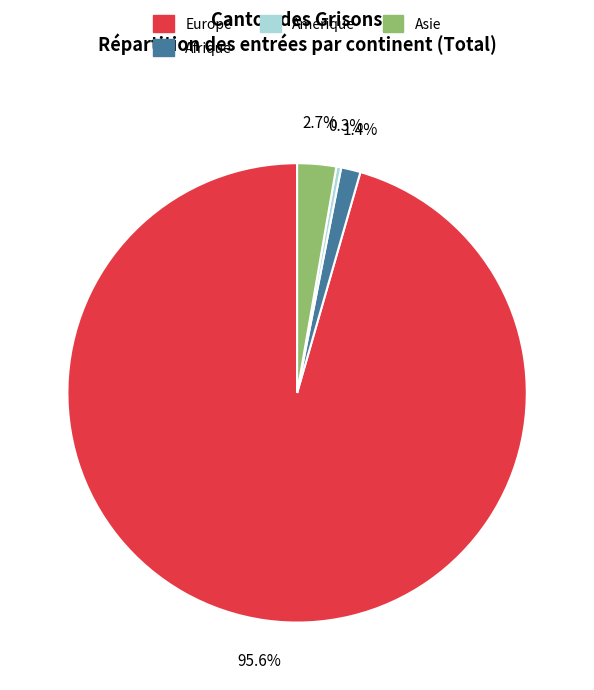

Is there any slice that represents more than half of the pie?

Yes